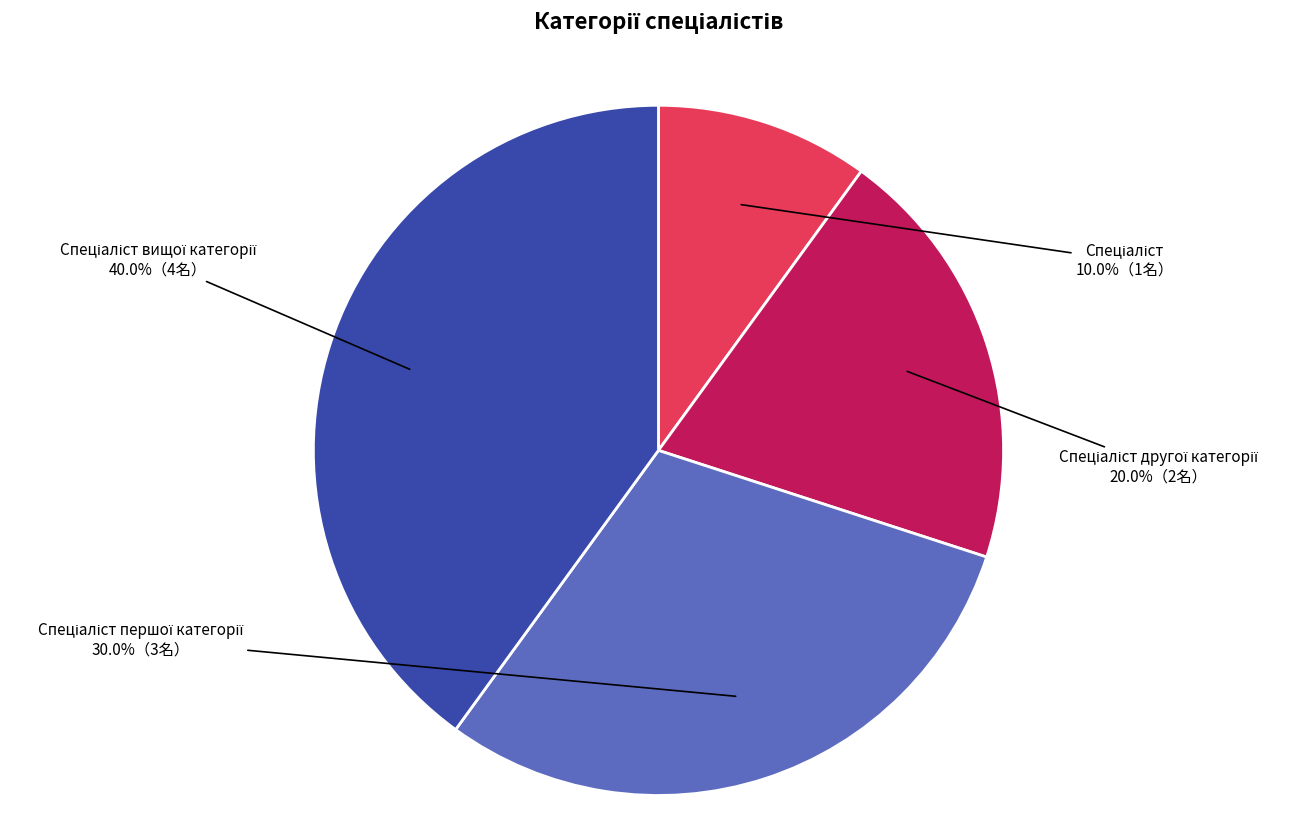

How many segments does this pie chart have?

4